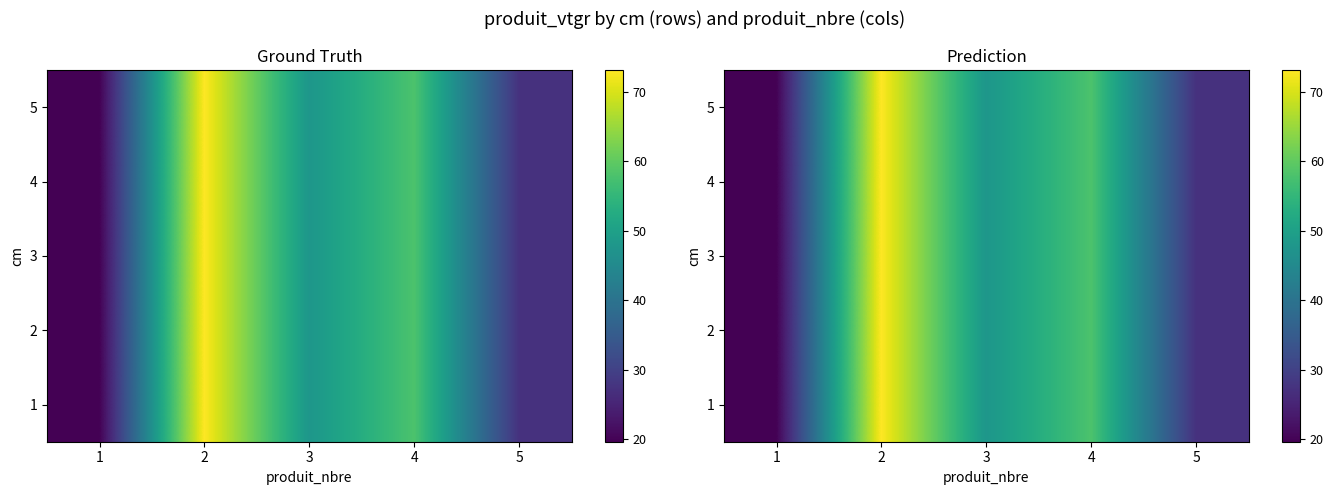

Which series has the largest range (max minus min)?

1